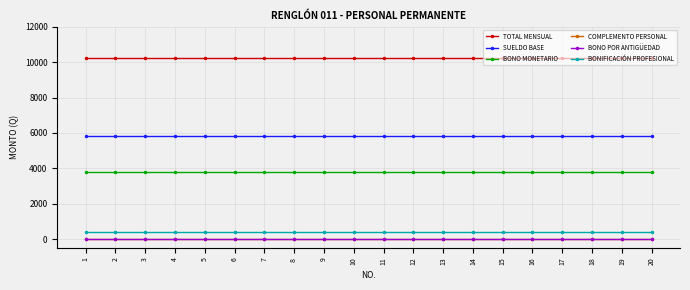

Which series has the largest total across all categories?

TOTAL MENSUAL